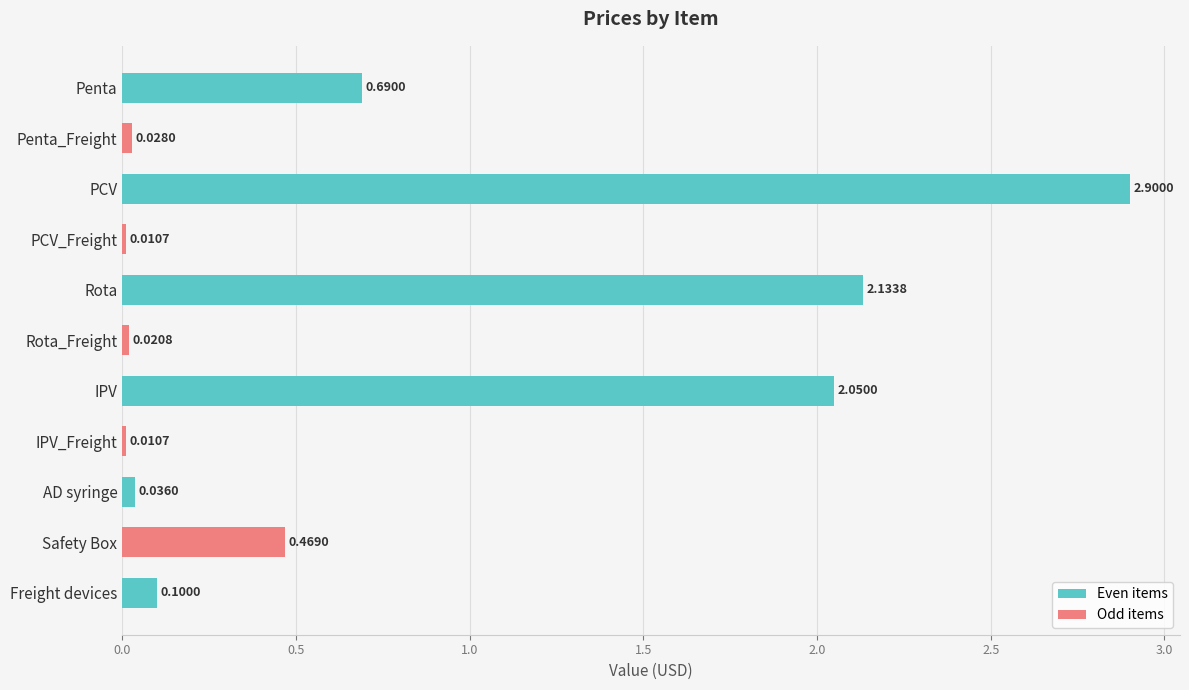

At which label is the value closest to 1?

Penta